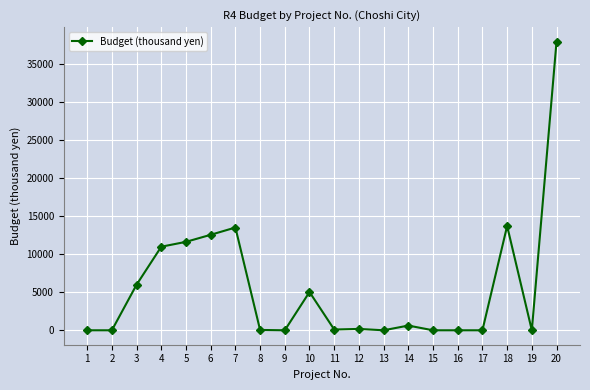

True or false: the data has more than 2 interior local peaks.

True